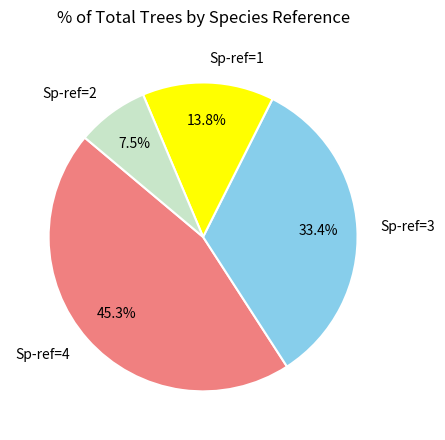

Is Sp-ref=1 the majority of the pie?

No